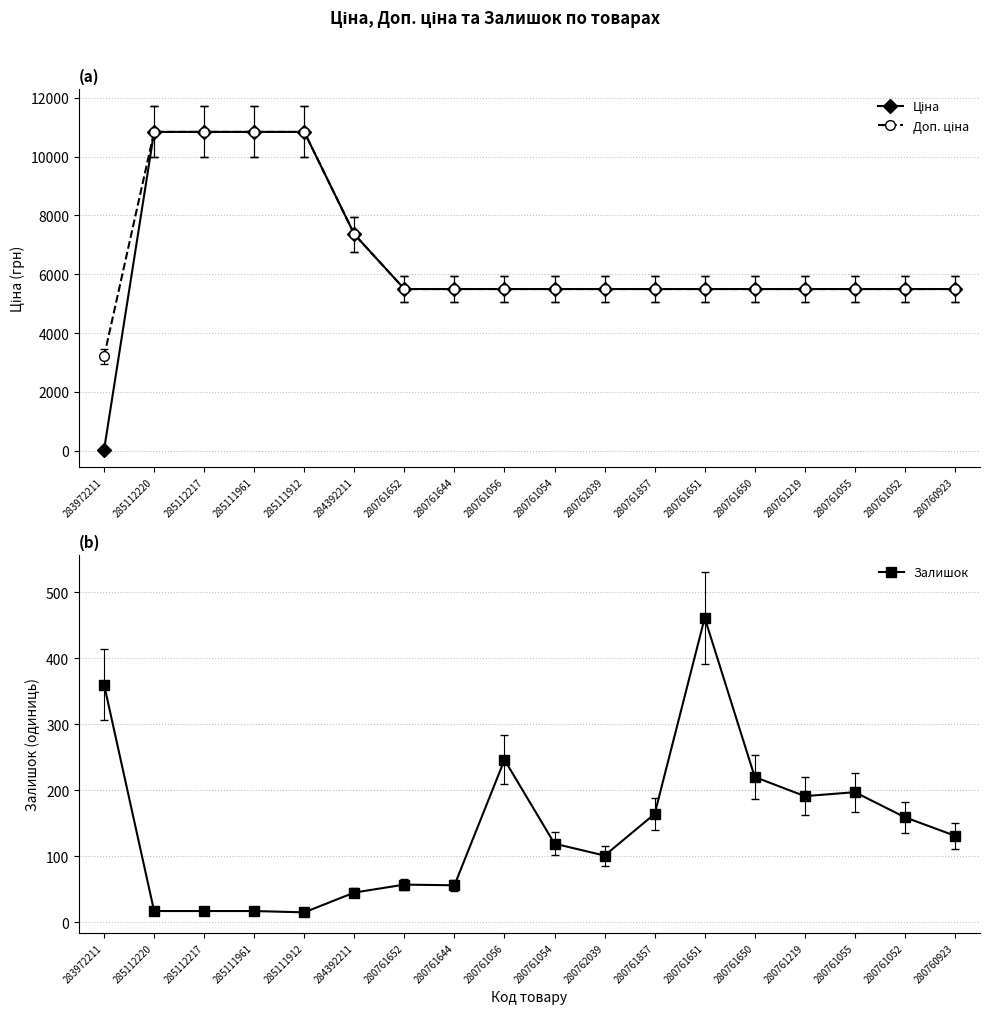

True or false: Залишок has more than 1 points higher than both neighbors.

True